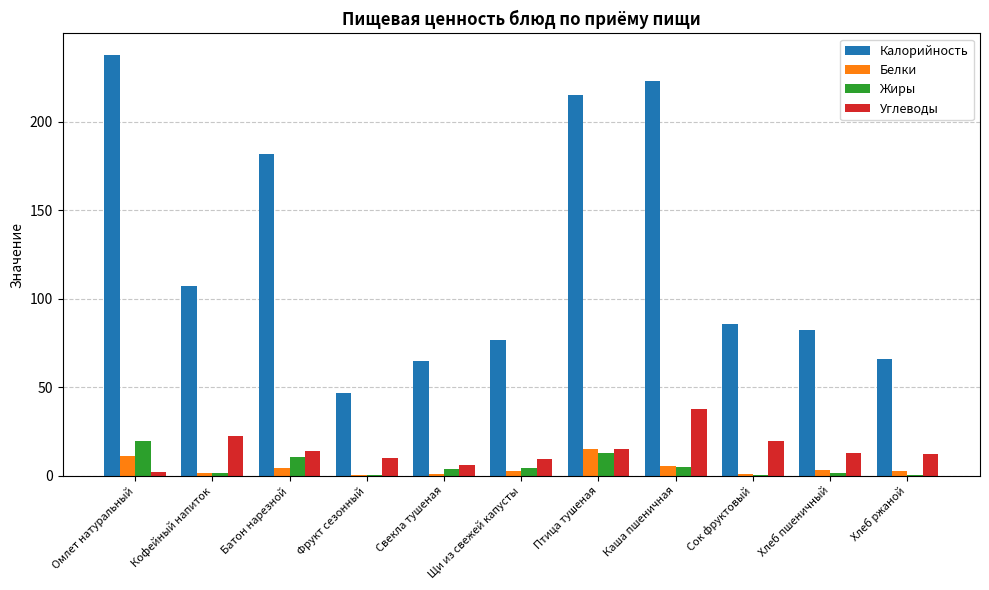

Are the bars horizontal?

No